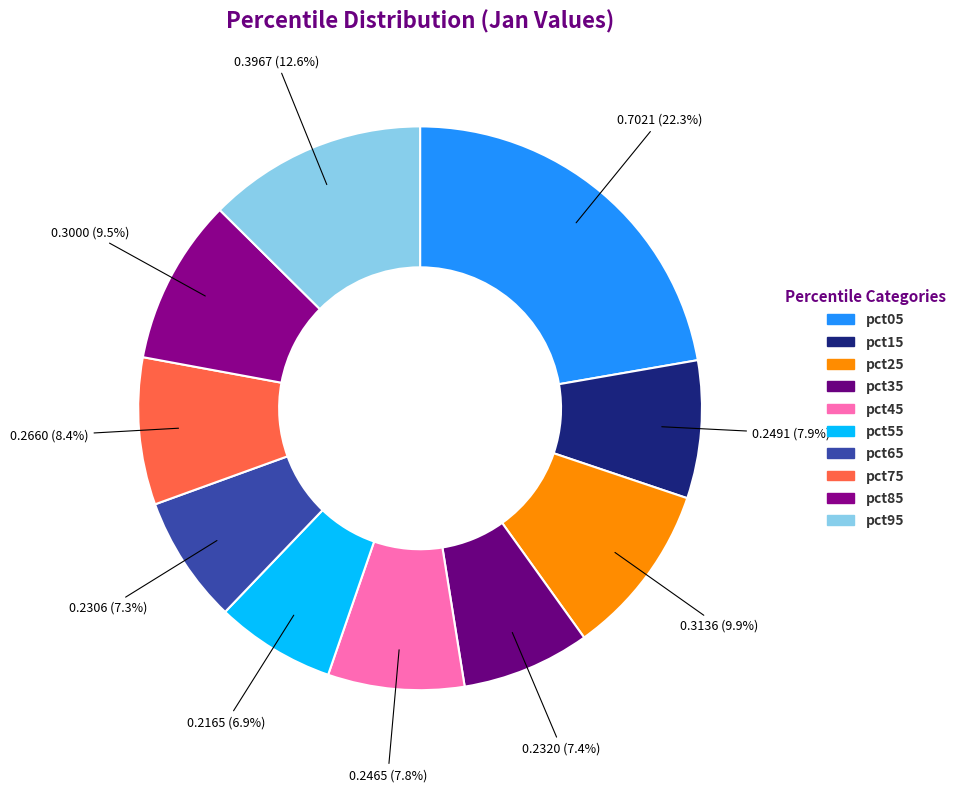

Does pct55 represent more than half of the total?

No